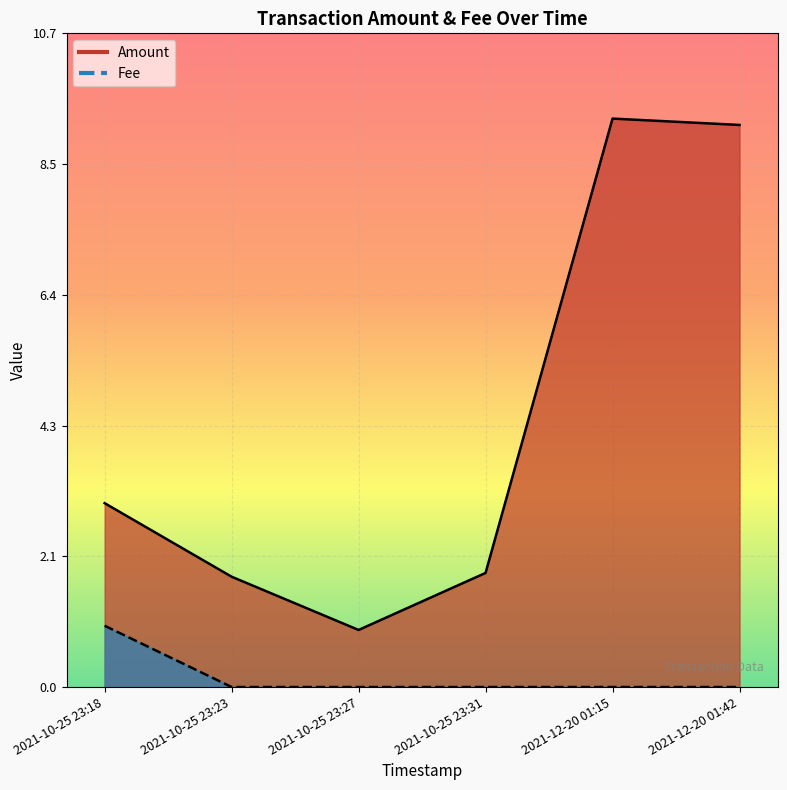

How many lines are shown in the chart?

2